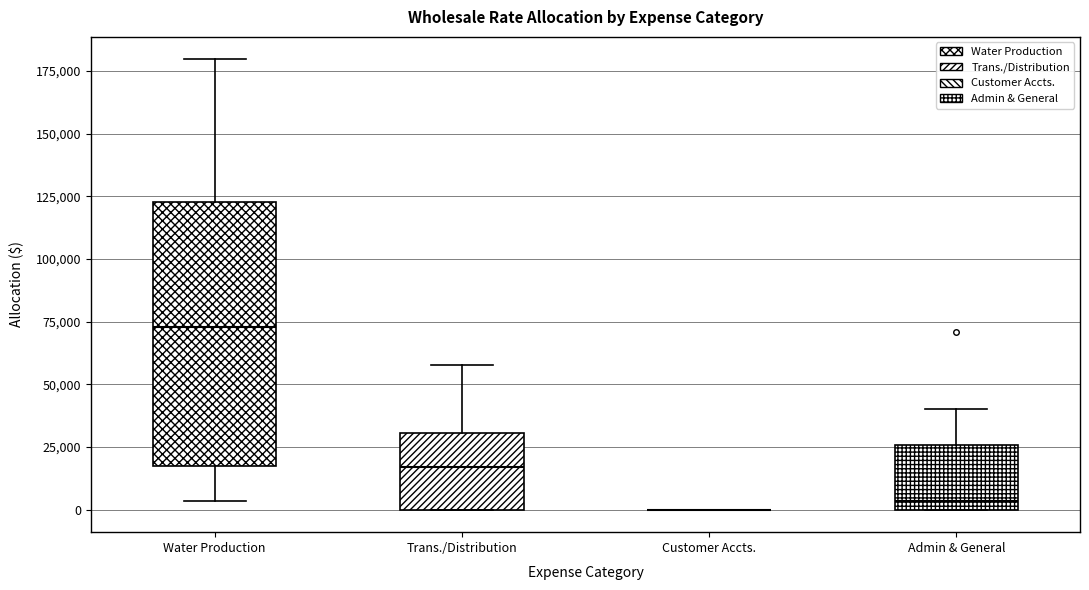

Reading left to right, transcribe this box plot: for each box, give where its median line is, the range the box spans, and where its two whiskers end, as read against the y-axis. The values are not printed on the chart, so give them approximately, as read against the axis.

Water Production: median 75000, box 20000 to 125000, whiskers 5000 to 180000
Trans./Distribution: median 15000, box 0 to 30000, whiskers 0 to 60000
Customer Accts.: box collapsed to a line at 0, whiskers 0 to 0
Admin & General: median 5000, box 0 to 25000, whiskers 0 to 40000